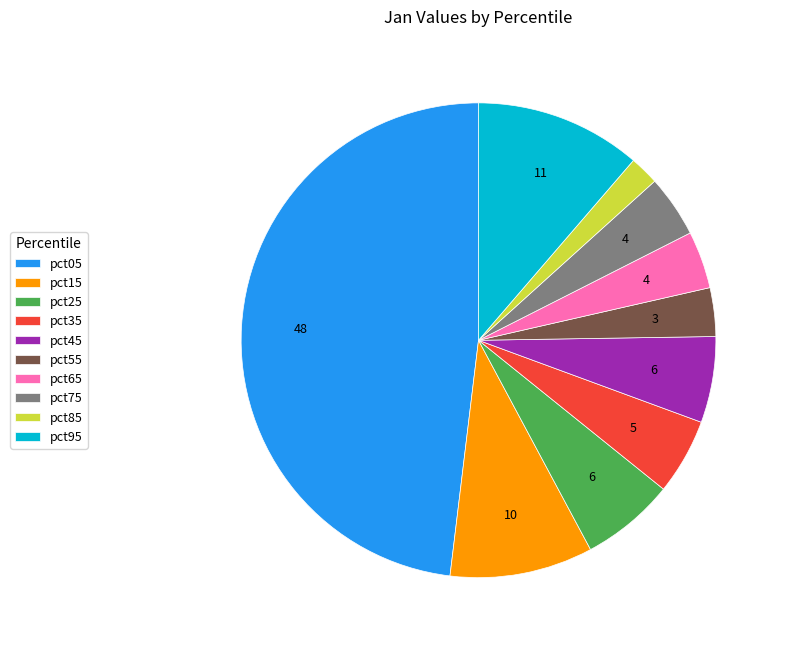

Between pct75 and pct45, which is larger?

pct45